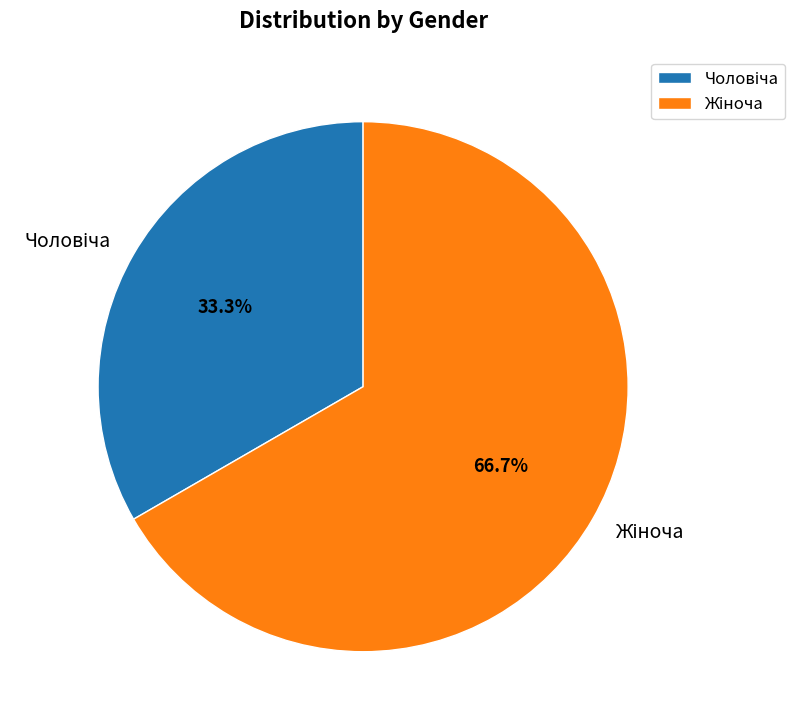

How many segments does this pie chart have?

2